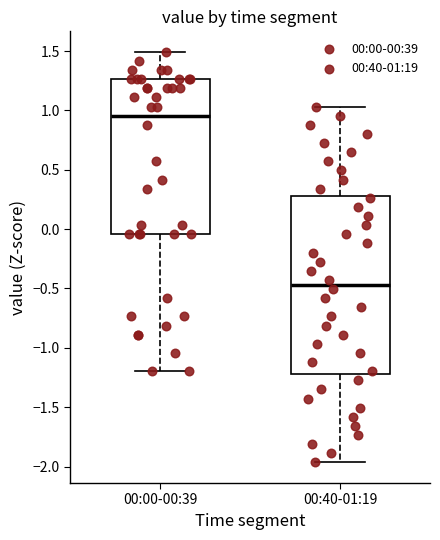

Reading left to right, transcribe this box plot: for each box, give where its median line is, the range the box spans, and where its two whiskers end, as read against the y-axis. The values are not printed on the chart, so give them approximately, as read against the axis.

00:00-00:39: median 0.95, box -0.05 to 1.25, whiskers -1.20 to 1.50
00:40-01:19: median -0.45, box -1.20 to 0.30, whiskers -1.95 to 1.05